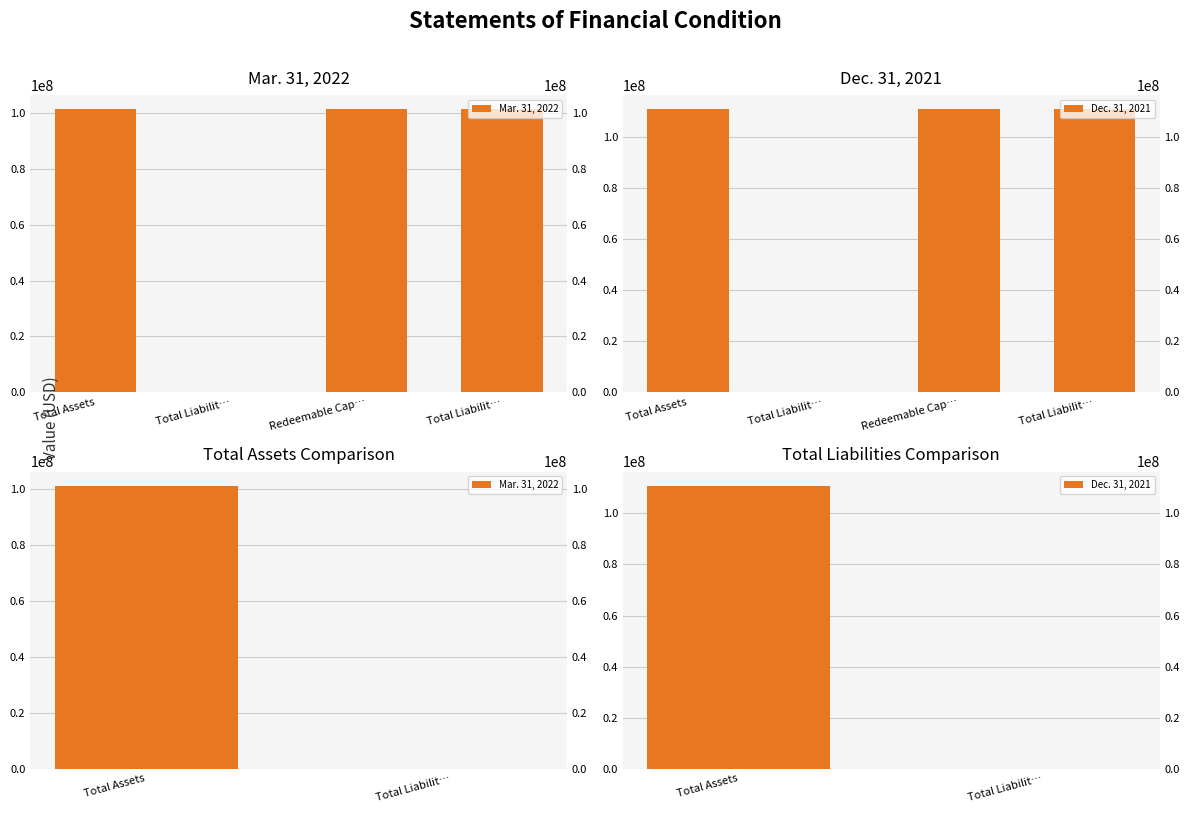

True or false: Dec. 31, 2021 has a value of 27763 at Total Liabilit….

False